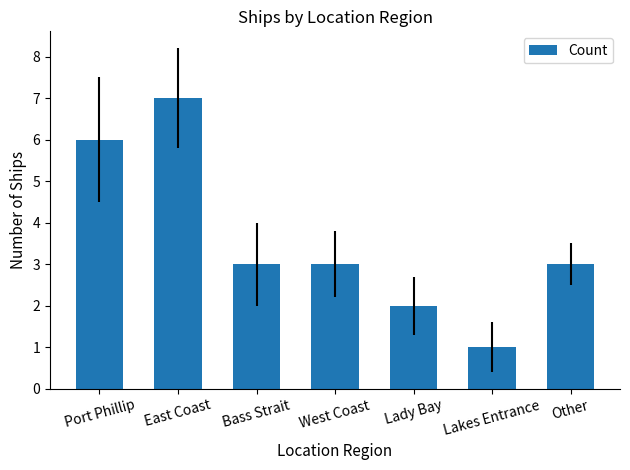

Count the values in the range 2 to 6.

5